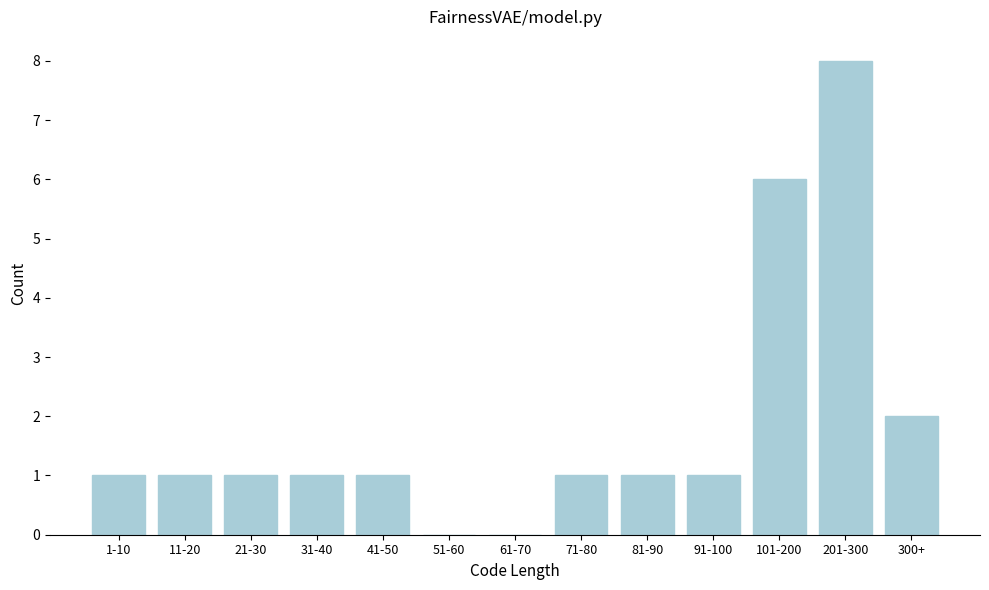

Reading left to right, transcribe all the data shown in this chart.

1-10=1	11-20=1	21-30=1	31-40=1	41-50=1	51-60=0	61-70=0	71-80=1	81-90=1	91-100=1	101-200=6	201-300=8	300+=2